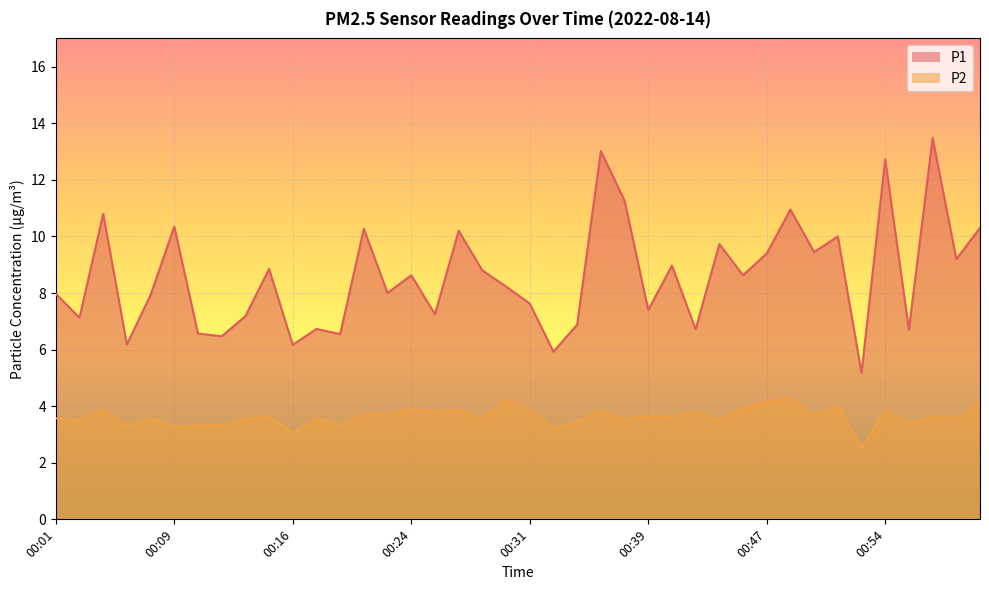

Between 00:21 and 00:13, which is larger?

00:21